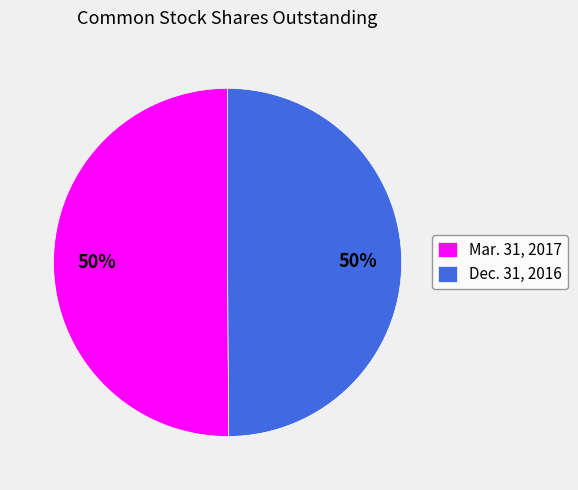

True or false: Dec. 31, 2016 accounts for 62% of the total.

False